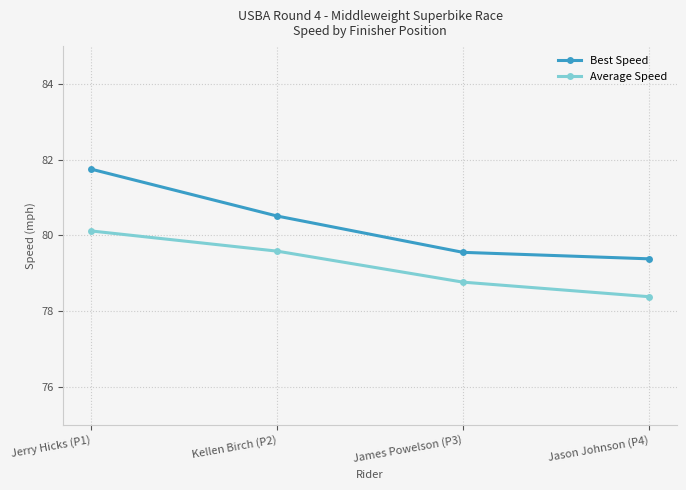

Reading left to right, list all the values displayed in this chart.

Best Speed: Jerry Hicks (P1)=81.8	Kellen Birch (P2)=80.5	James Powelson (P3)=79.6	Jason Johnson (P4)=79.4
Average Speed: Jerry Hicks (P1)=80.1	Kellen Birch (P2)=79.6	James Powelson (P3)=78.8	Jason Johnson (P4)=78.4